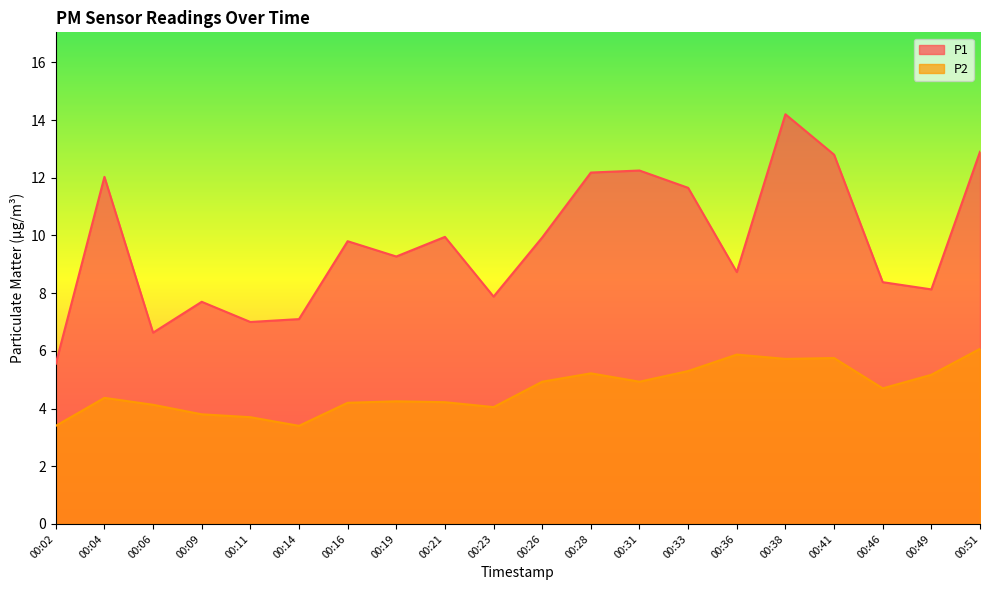

What is the minimum value for P2?

3.4